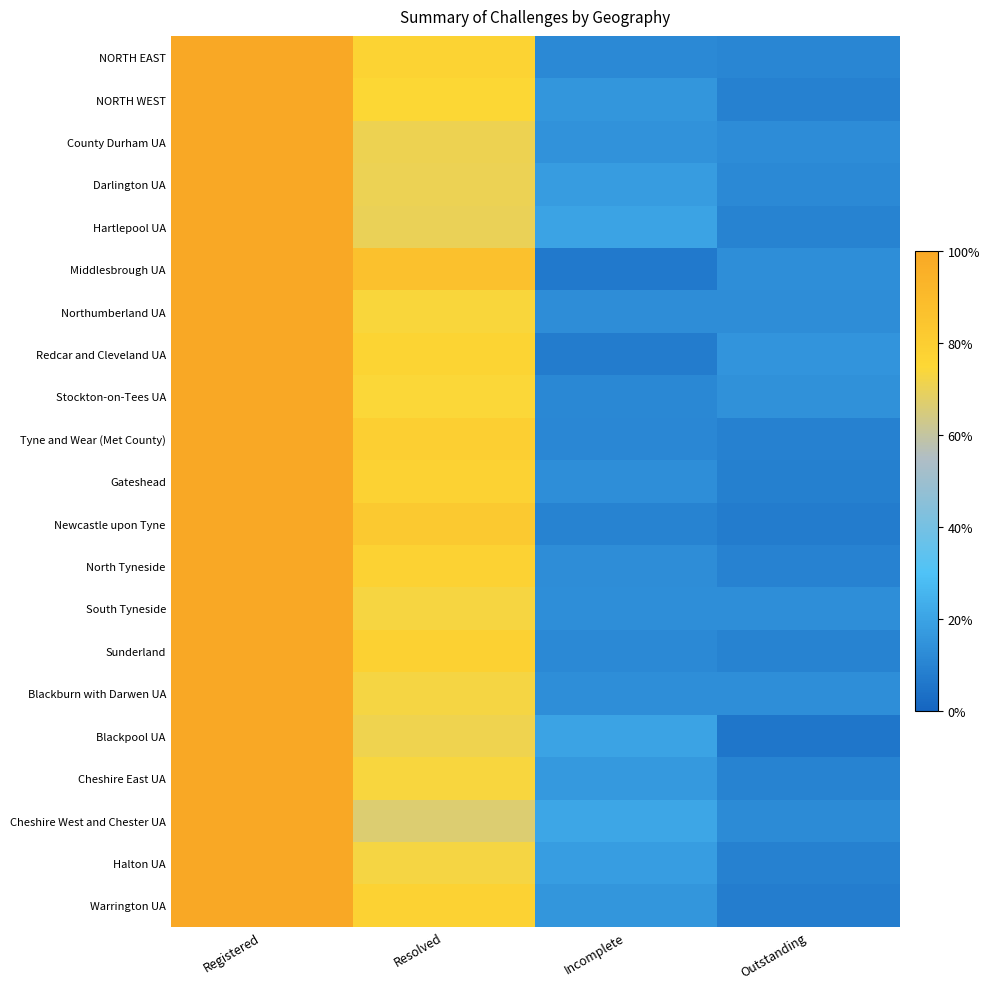

What is the minimum value shown in the chart?

0.1